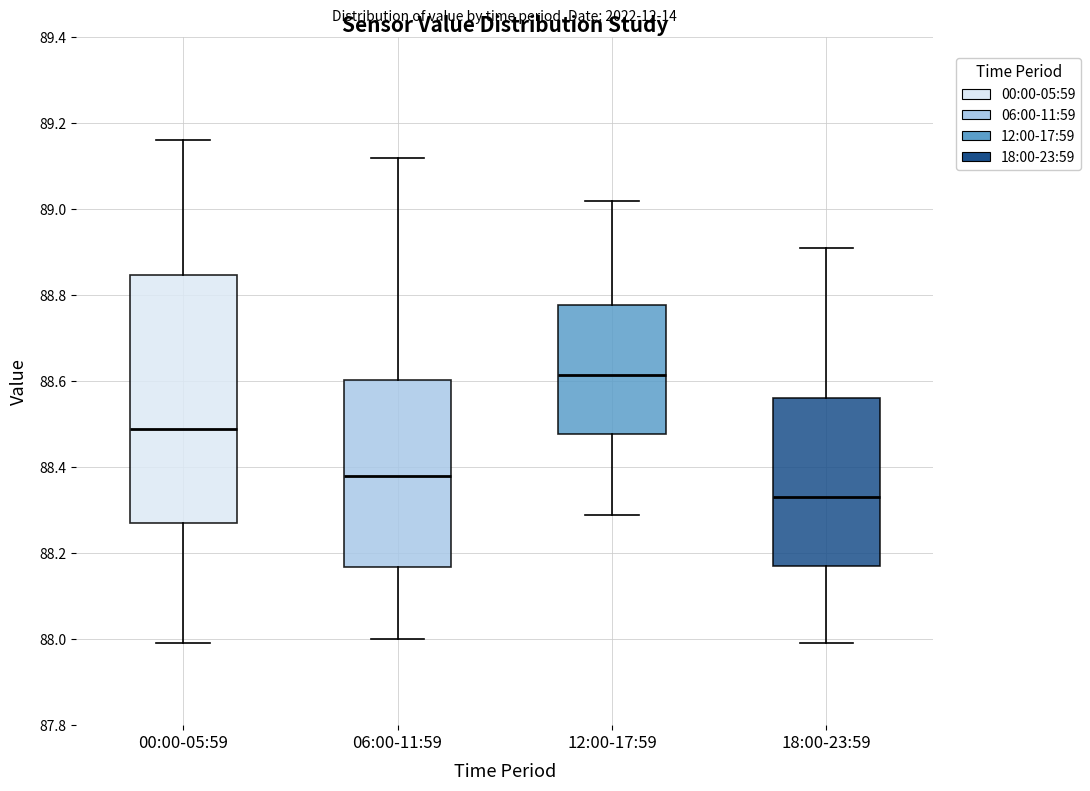

Where is the lower edge of the box for 00:00-05:59 on the y-axis? The values are not printed on the chart, so give them approximately, as read against the axis.

88.28